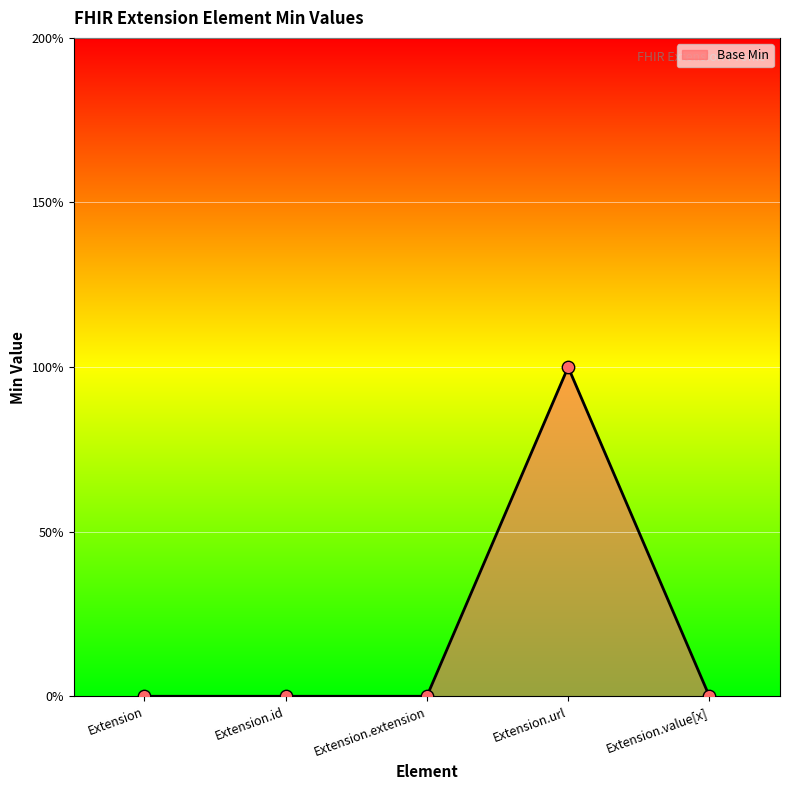

Between Extension.extension and Extension.value[x], which is larger?

Extension.extension